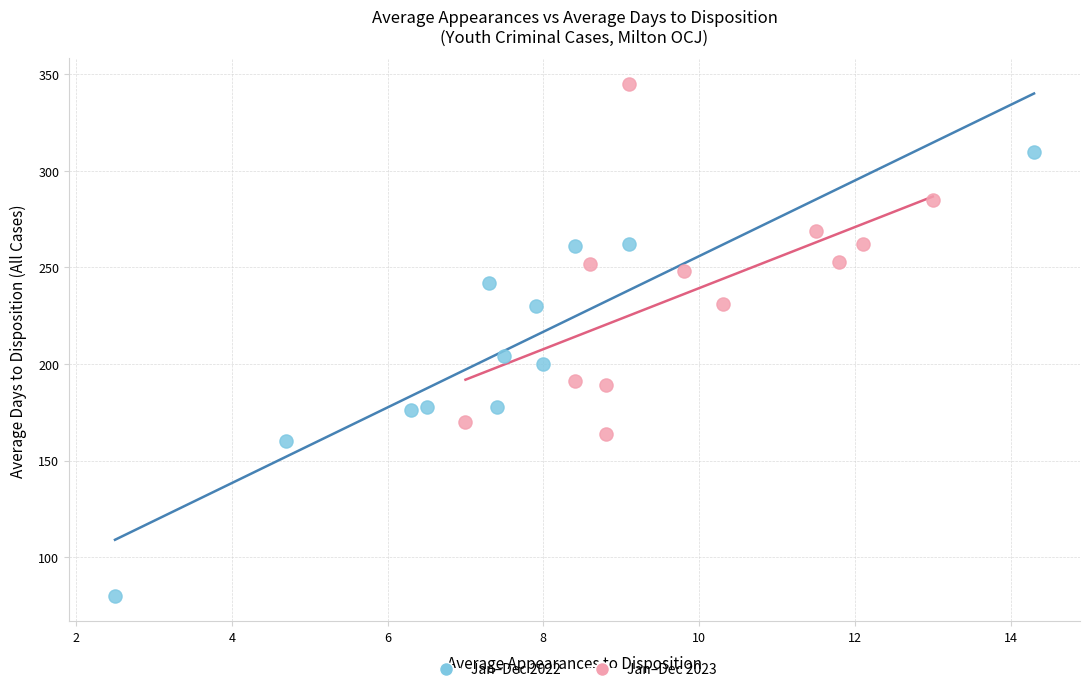

Which series contains the highest Y value?

Jan–Dec 2023